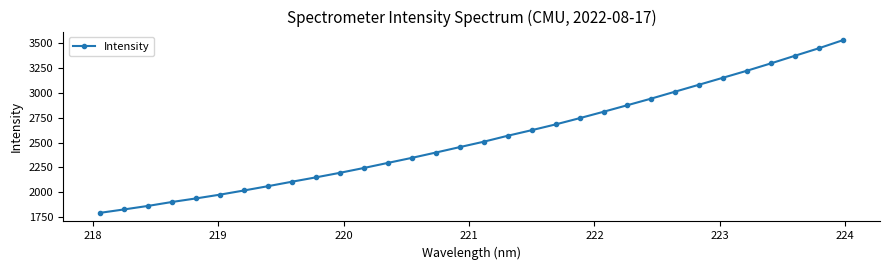

What is the smallest value displayed?

1792.4